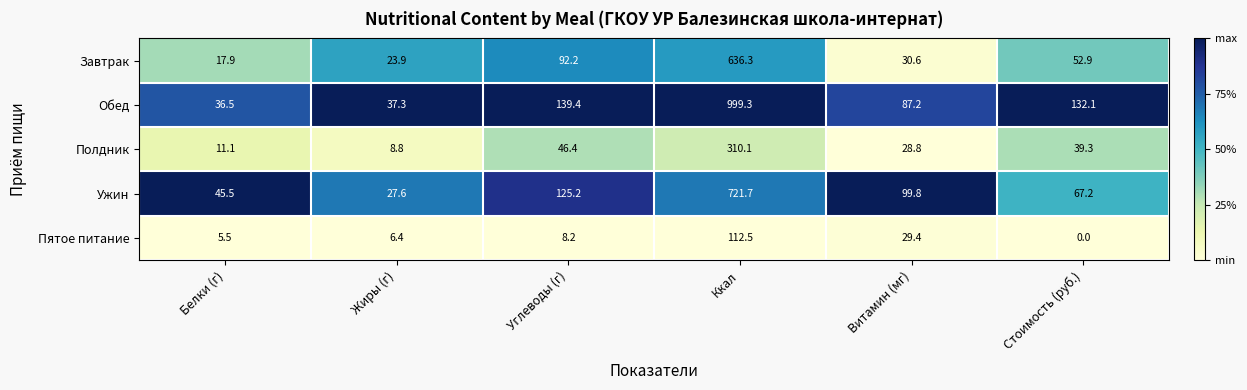

At which category is the sum across all series the highest?

Ккал